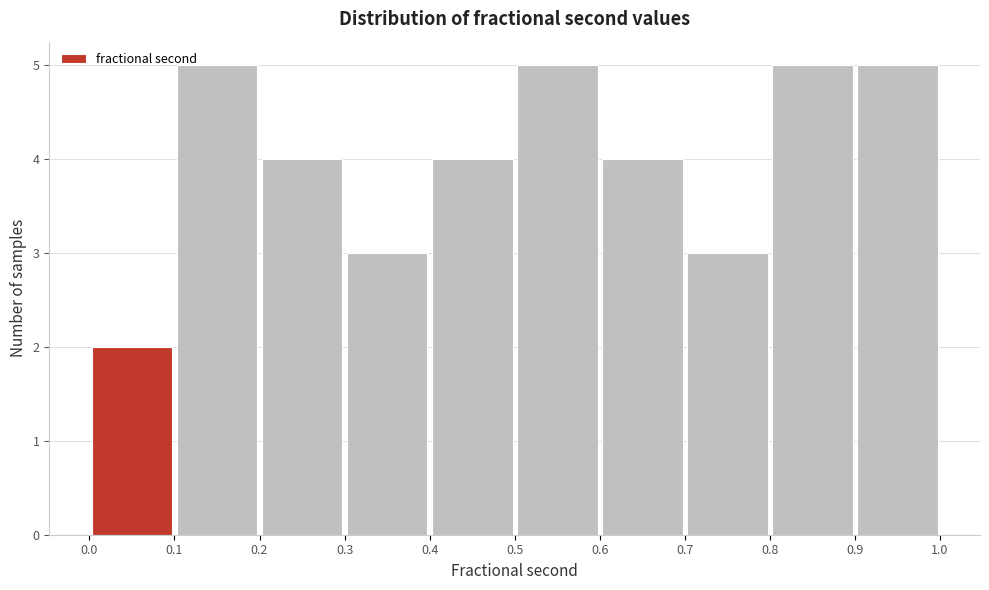

Reading left to right, transcribe this chart: for each bar, give the range it covers on the x-axis and its height. The values are not printed on the chart, so give them approximately, as read against the axis.

0.0 to 0.1: 2
0.1 to 0.2: 5
0.2 to 0.3: 4
0.3 to 0.4: 3
0.4 to 0.5: 4
0.5 to 0.6: 5
0.6 to 0.7: 4
0.7 to 0.8: 3
0.8 to 0.9: 5
0.9 to 1.0: 5